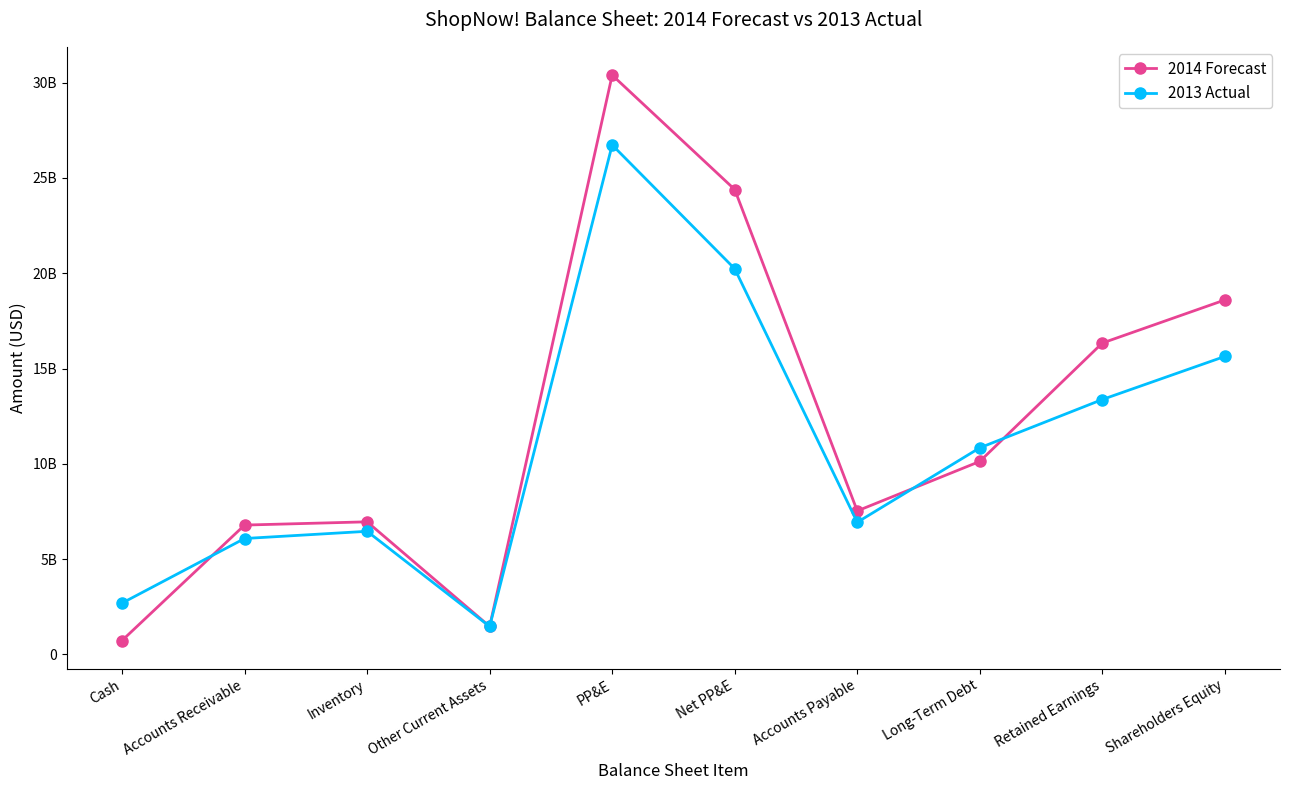

What is the minimum value shown in the chart?

731000000.0